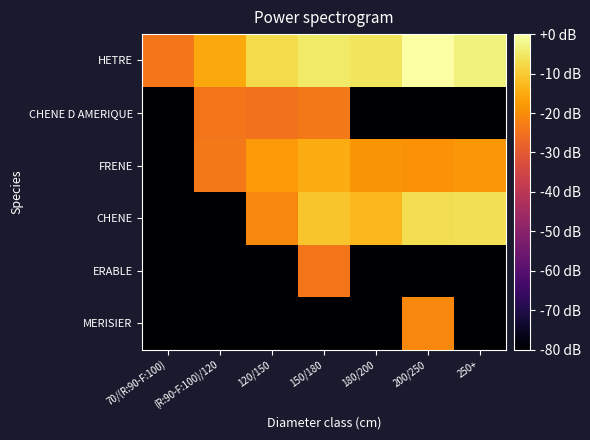

At which category is the sum across all series the highest?

150/180